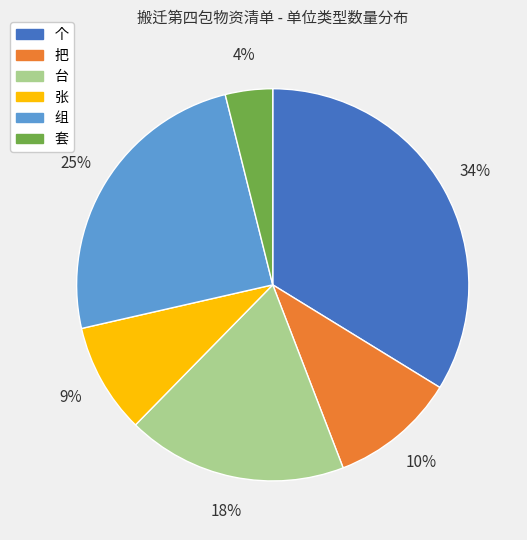

Is the sum of 套 and 把 greater than half?

No